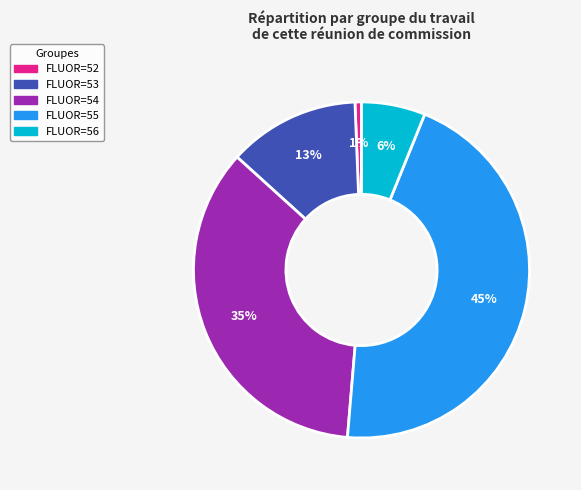

To the nearest percent, what portion does FLUOR=52 represent?

1%